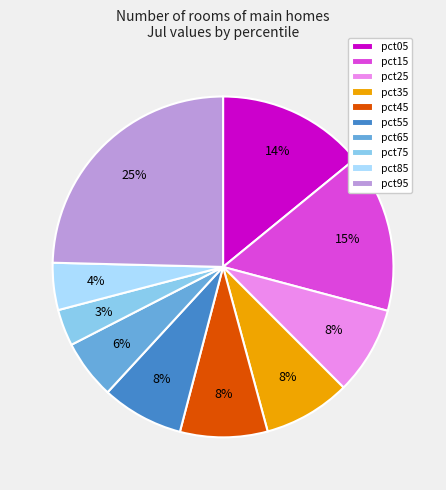

To the nearest percent, what is the difference between the pct05 and pct65 slice percentages?

8%